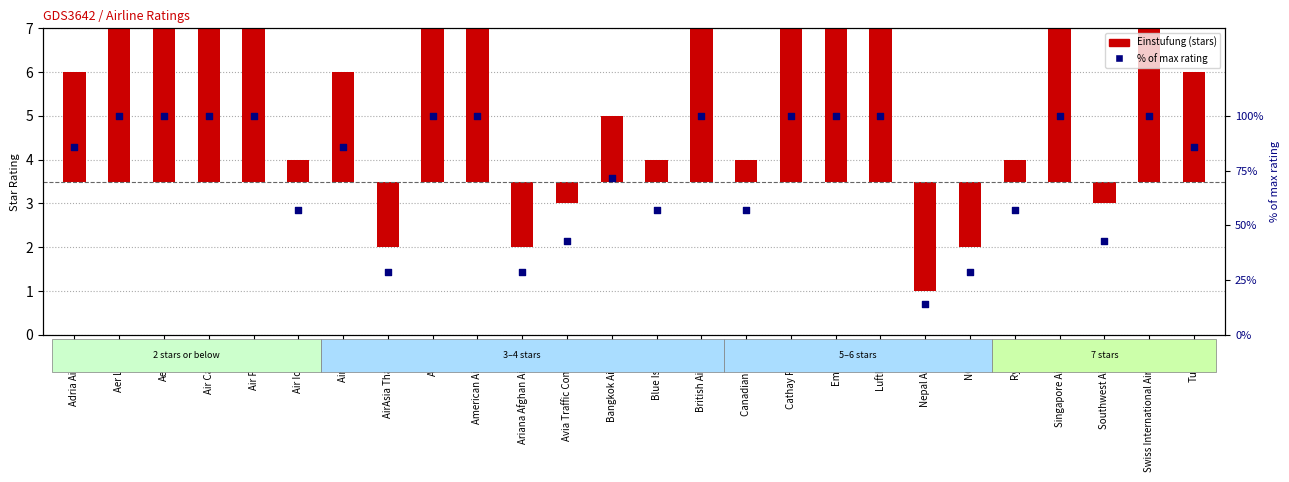

Which series contains the highest Y value?

% of max rating